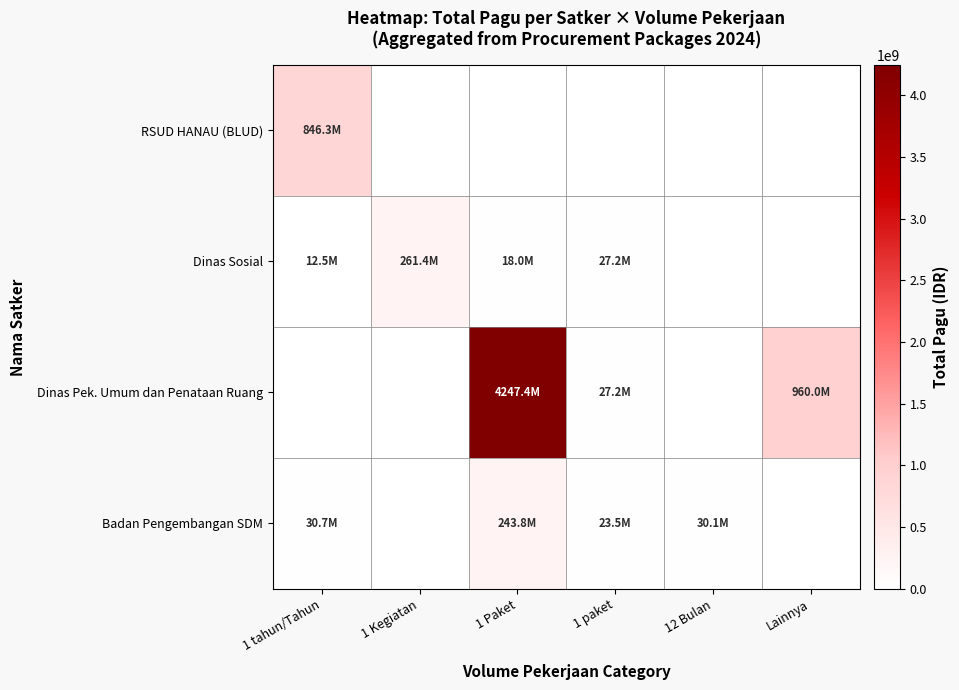

What is the spread (max minus min) of values at 1 Kegiatan?

261378000